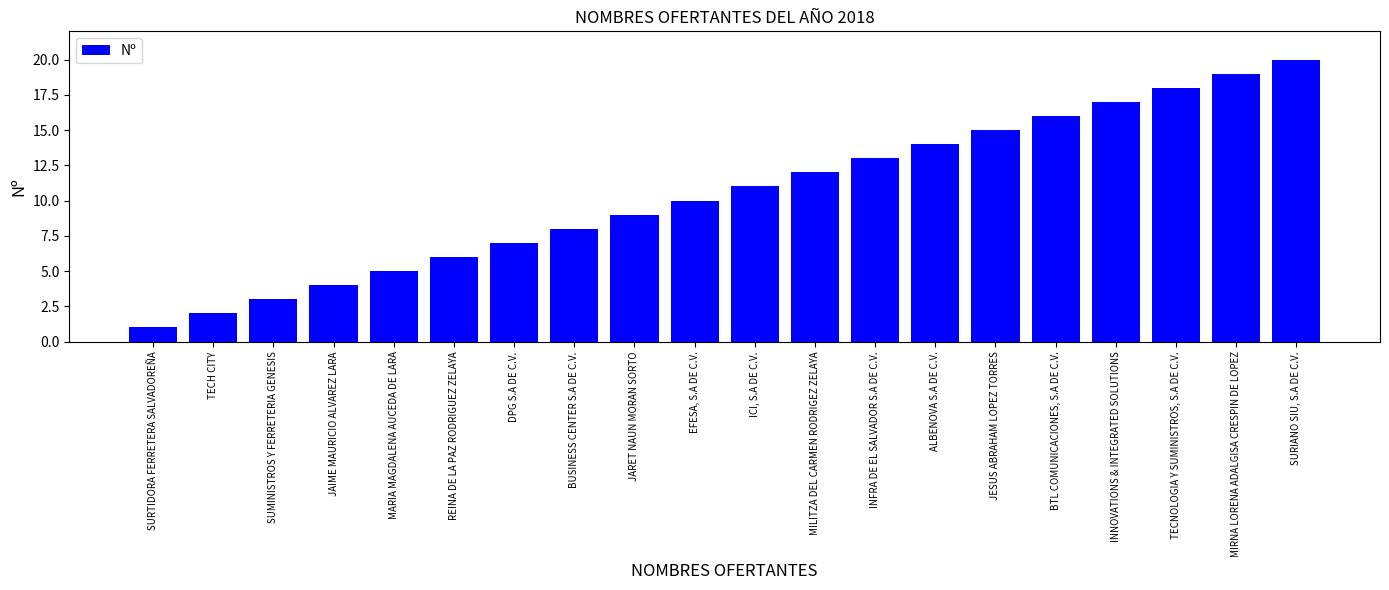

Reading left to right, list all the values displayed in this chart.

SURTIDORA FERRETERA SALVADOREÑA=1	TECH CITY=2	SUMINISTROS Y FERRETERIA GENESIS=3	JAIME MAURICIO ALVAREZ LARA=4	MARIA MAGDALENA AUCEDA DE LARA=5	REINA DE LA PAZ RODRIGUEZ ZELAYA=6	DPG S.A DE C.V.=7	BUSINESS CENTER S.A DE C.V.=8	JARET NAUN MORAN SORTO=9	EFESA, S.A DE C.V.=10	ICI, S.A DE C.V.=11	MILITZA DEL CARMEN RODRIGEZ ZELAYA=12	INFRA DE EL SALVADOR S.A DE C.V.=13	ALBENOVA S.A DE C.V.=14	JESUS ABRAHAM LOPEZ TORRES=15	BTL COMUNICACIONES, S.A DE C.V.=16	INNOVATIONS & INTEGRATED SOLUTIONS=17	TECNOLOGIA Y SUMINISTROS, S.A DE C.V.=18	MIRNA LORENA ADALGISA CRESPIN DE LOPEZ=19	SURIANO SIU, S.A DE C.V.=20